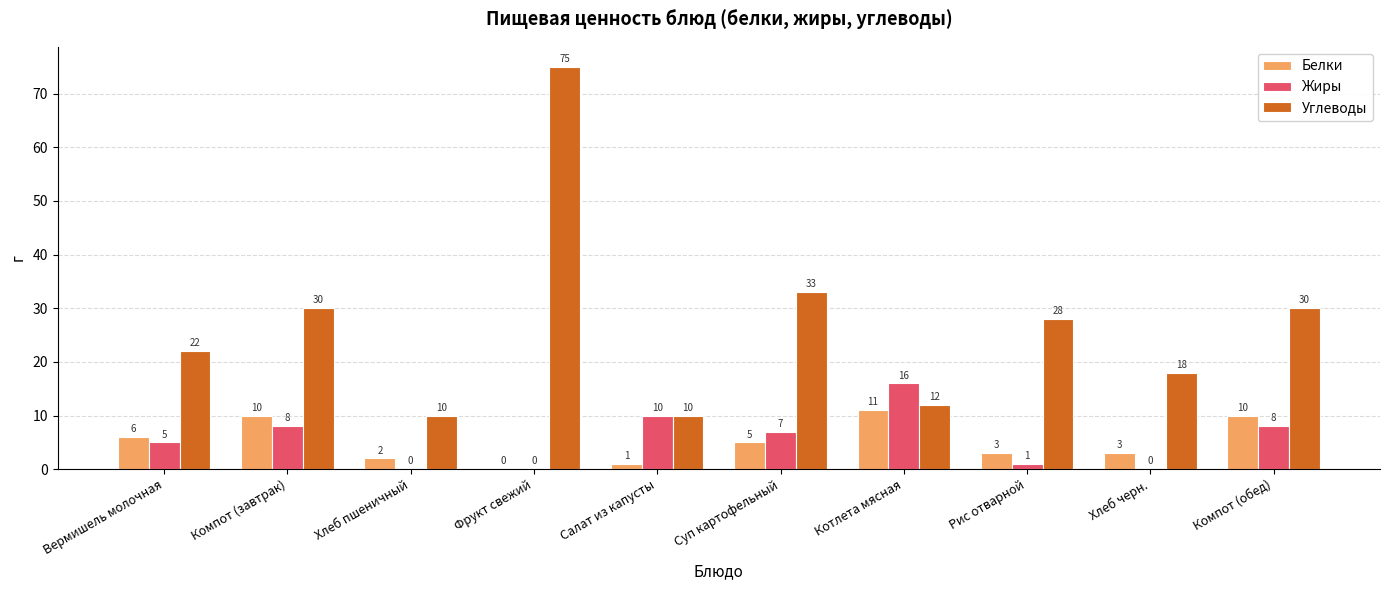

What is the difference between the Жиры values at Компот (обед) and Котлета мясная?

8